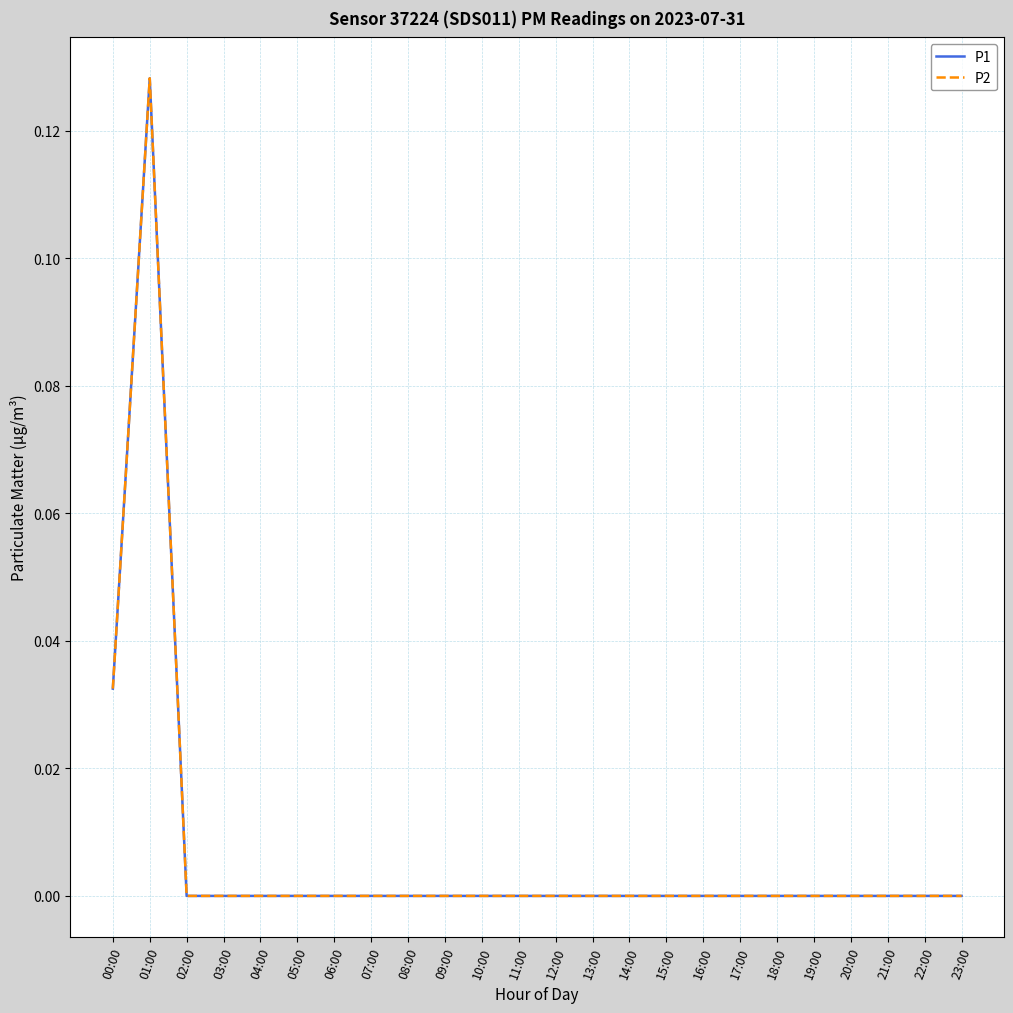

True or false: P1 and P2 intersect in this chart.

False